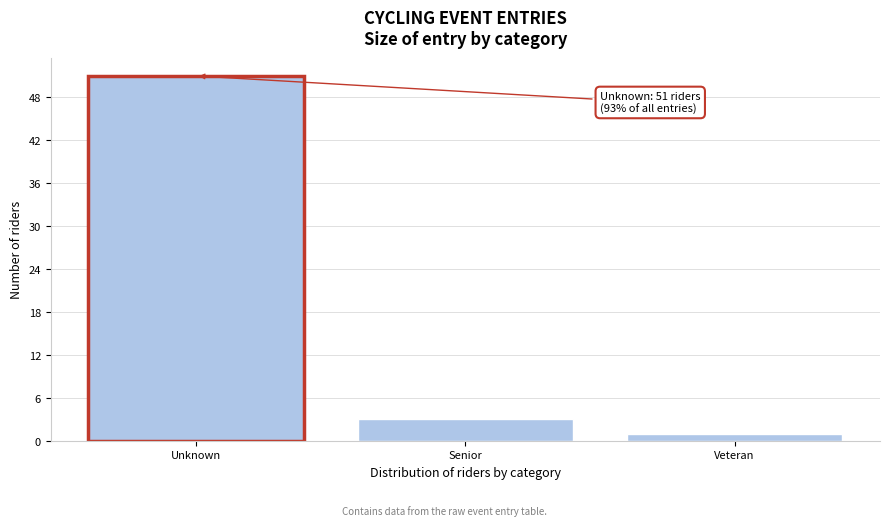

Reading right to left, transcribe all the data shown in this chart.

1	3	51